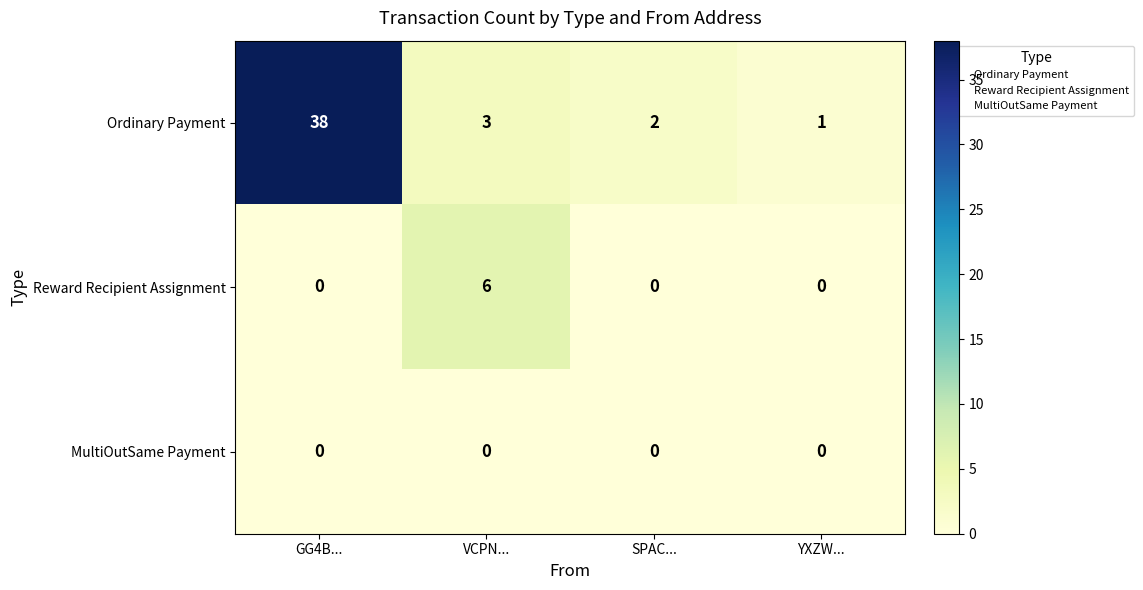

Reading left to right, list all the values displayed in this chart.

Ordinary Payment: 38	3	2	1
Reward Recipient Assignment: 0	6	0	0
MultiOutSame Payment: 0	0	0	0